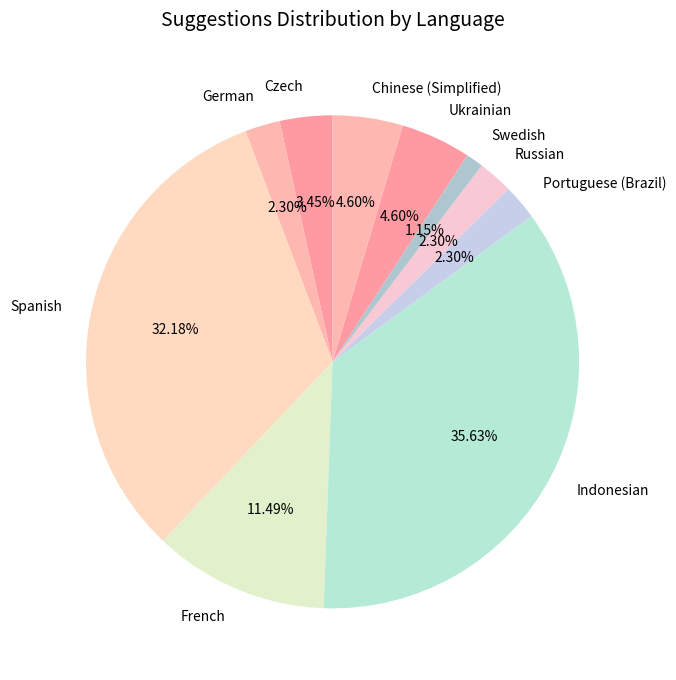

Is there any slice that represents more than half of the pie?

No